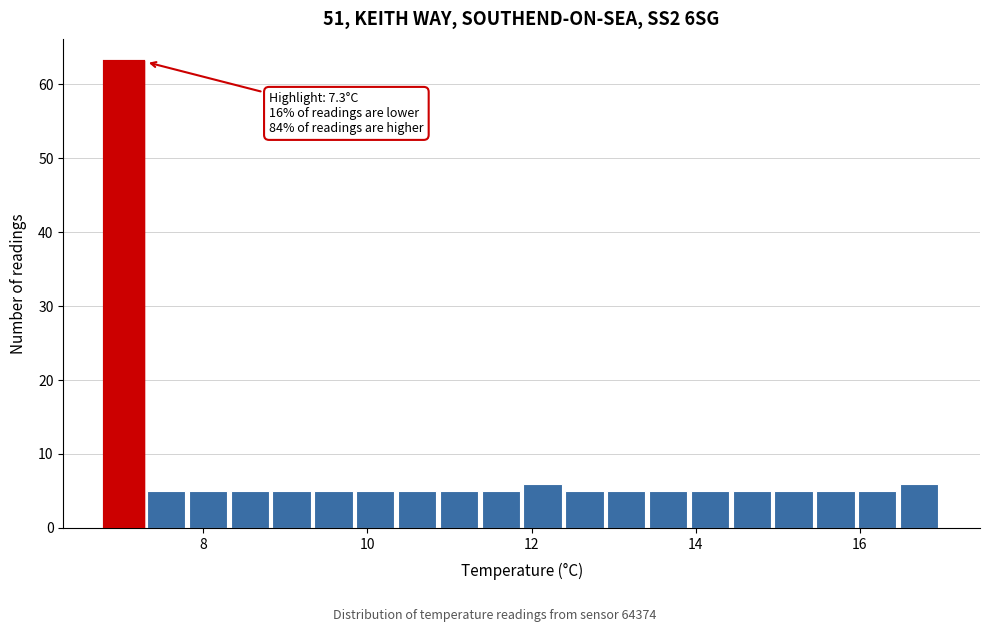

Around what value on the x-axis is the tallest bar? Give the approximate position of its centre, as read against the axis.

7.0